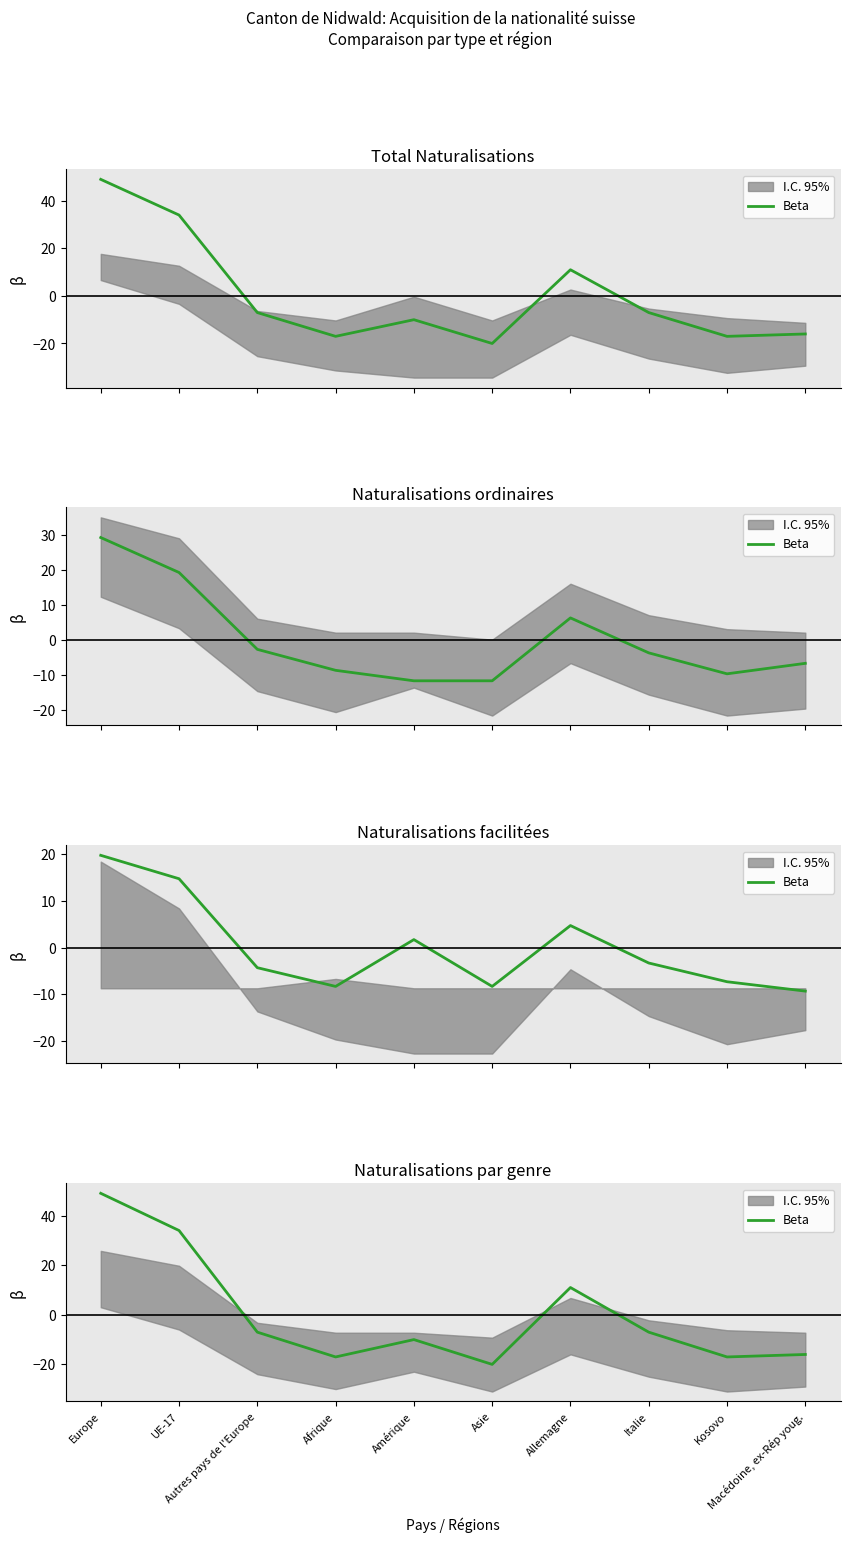

At which label is the value closest to 14?

Allemagne